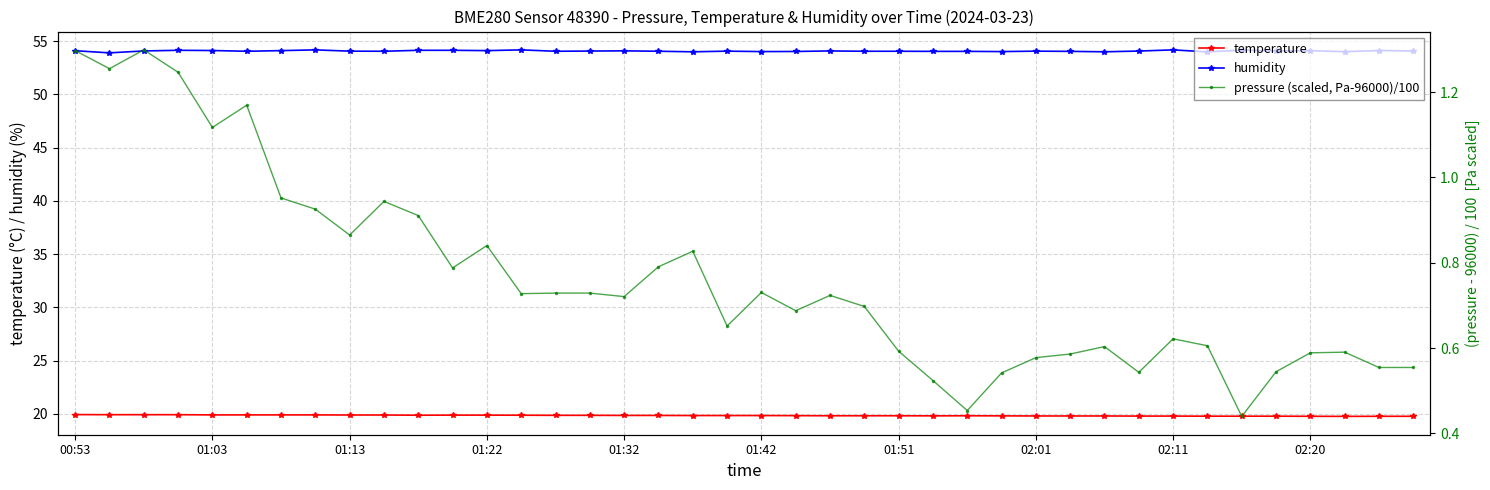

At which label does humidity first exceed 54?

00:53